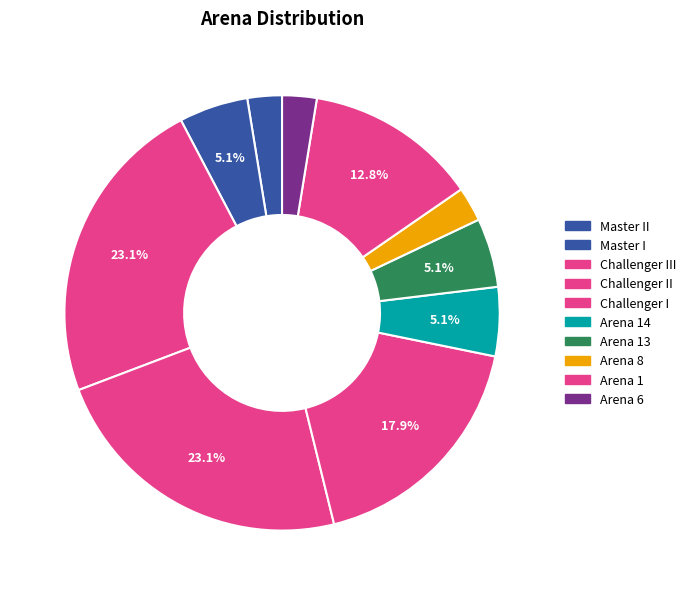

Rank the categories by value from highest to lowest.

Challenger III, Challenger II, Challenger I, Arena 1, Master I, Arena 14, Arena 13, Master II, Arena 8, Arena 6